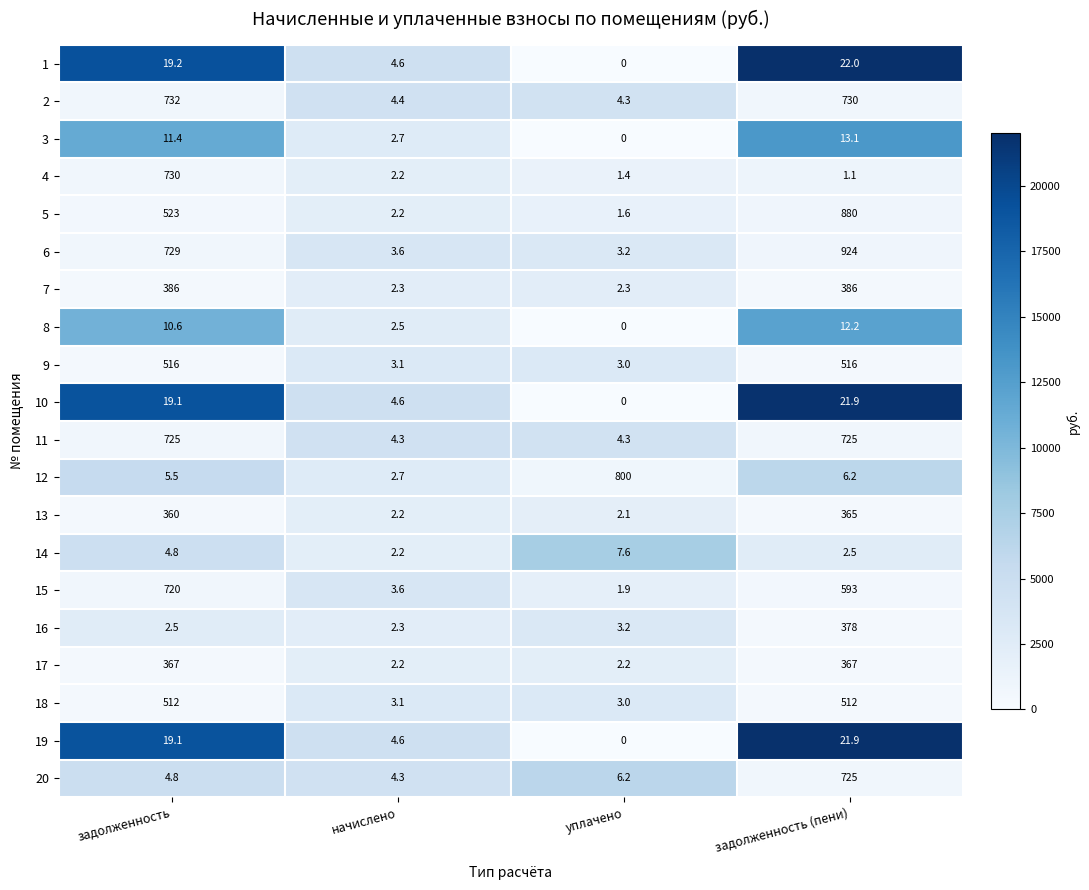

At which category is the sum across all series the highest?

задолженность (пени)